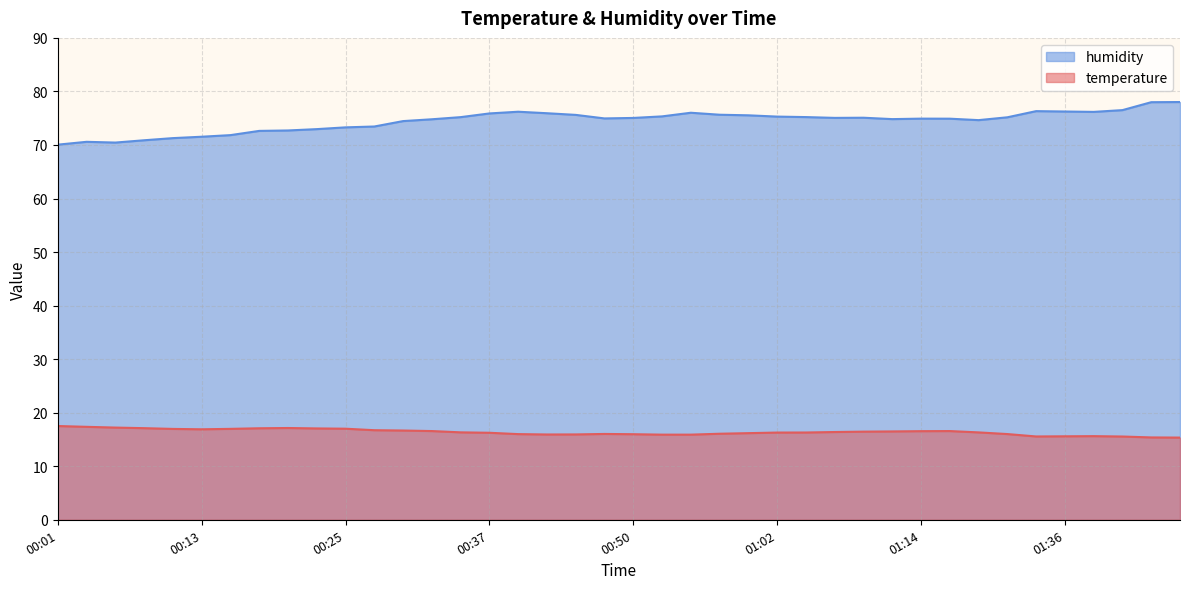

Rank the series by their average value, from lowest to highest.

temperature, humidity